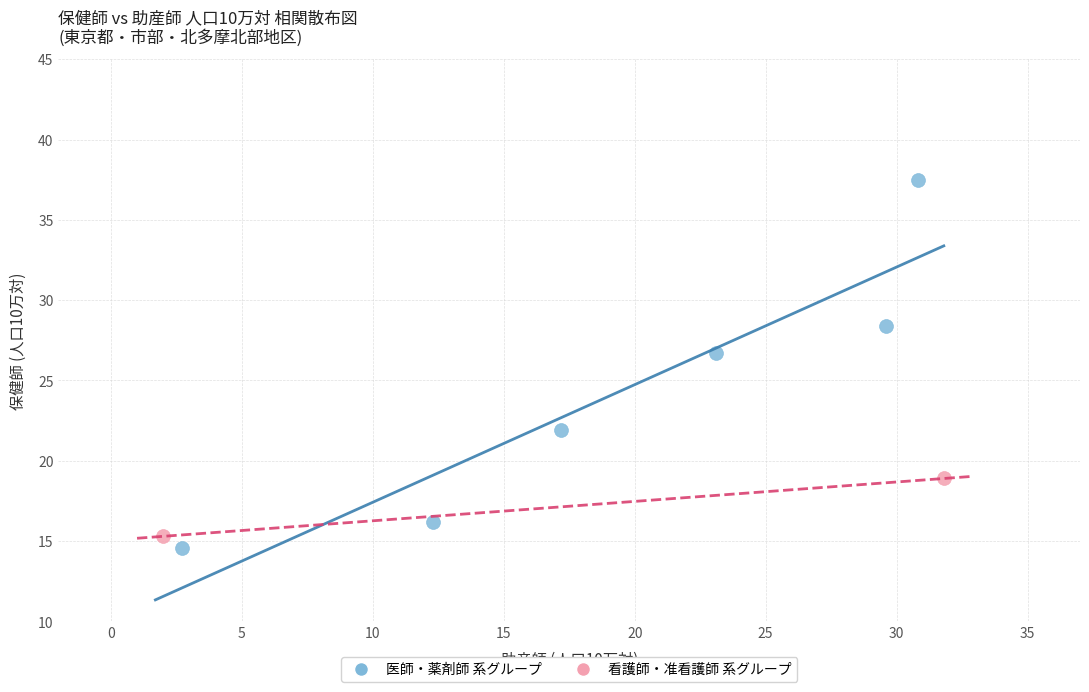

Which series reaches the maximum Y coordinate?

医師・薬剤師 系グループ